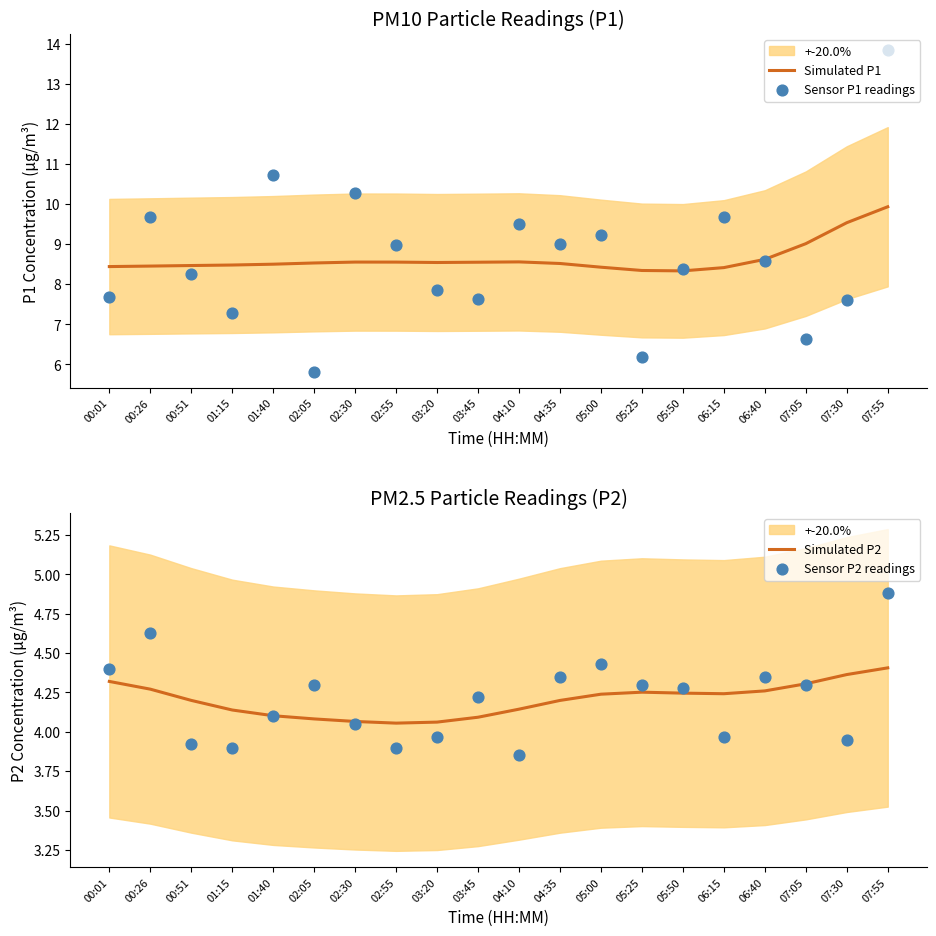

Is the value of Sensor P2 readings at 06:15 greater than the value of Sensor P1 readings at 03:20?

No